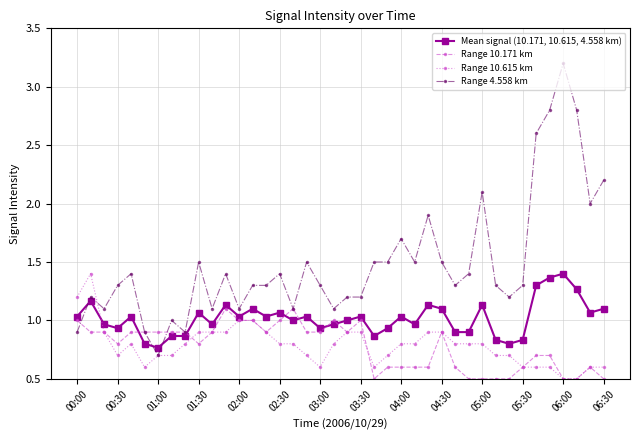

True or false: Mean signal (10.171, 10.615, 4.558 km) has more than 2 interior local peaks.

True